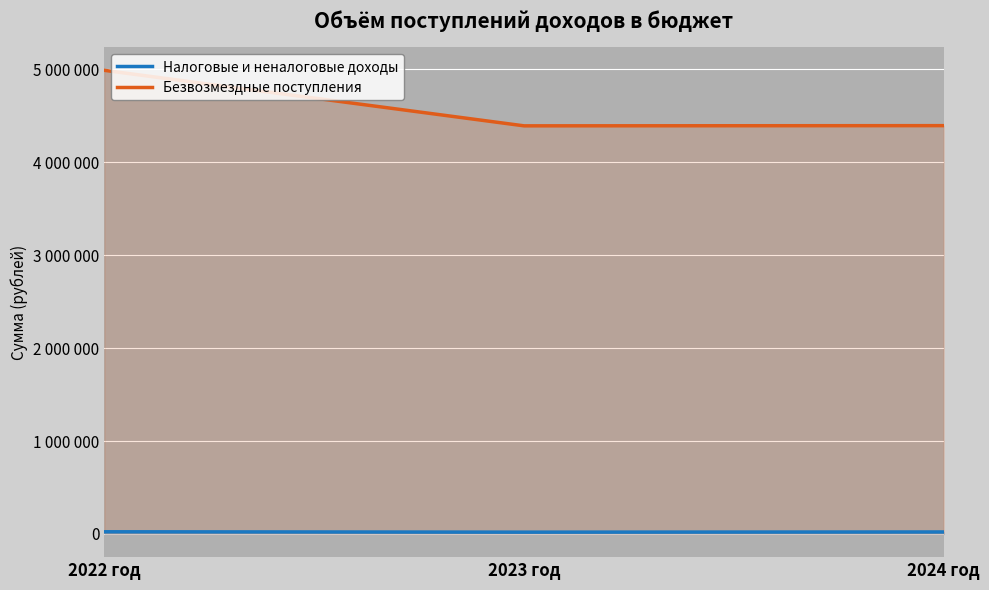

Rank the categories by Налоговые и неналоговые доходы value from lowest to highest.

2023 год, 2024 год, 2022 год